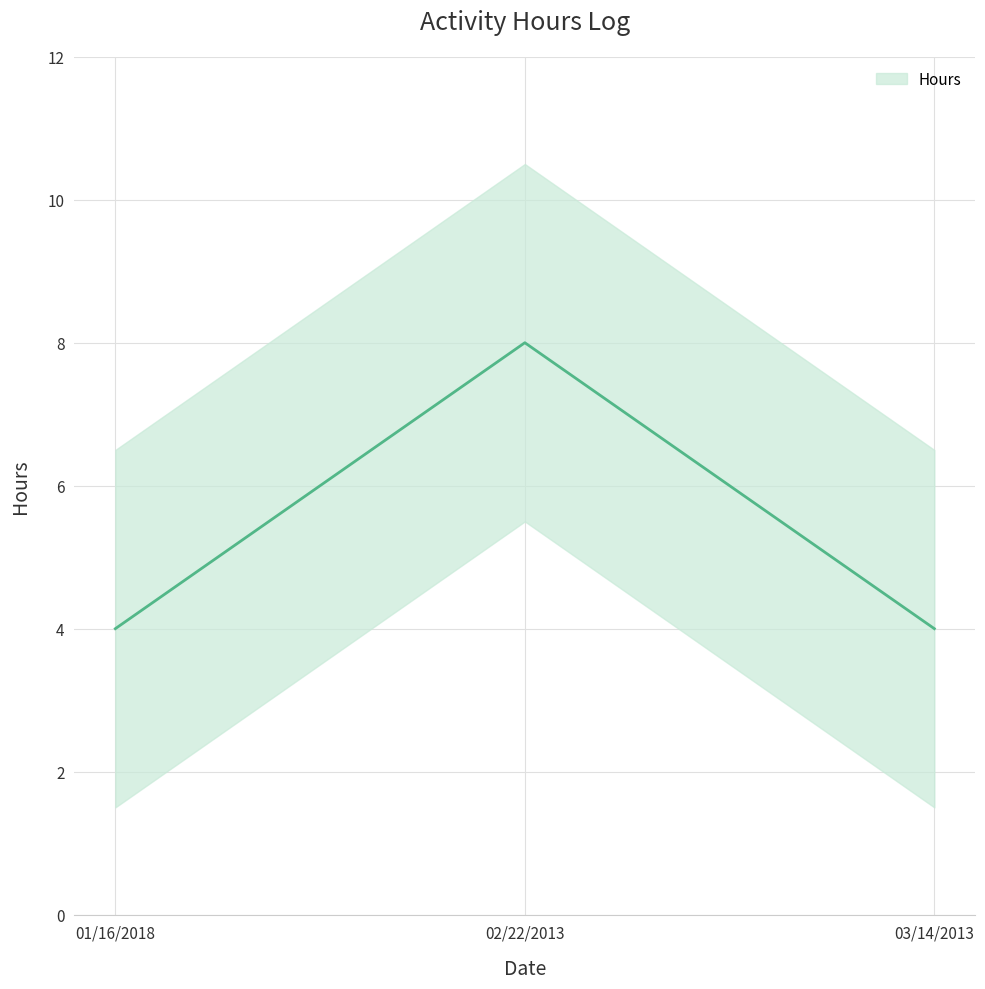

True or false: the data shows 4 at 01/16/2018.

True